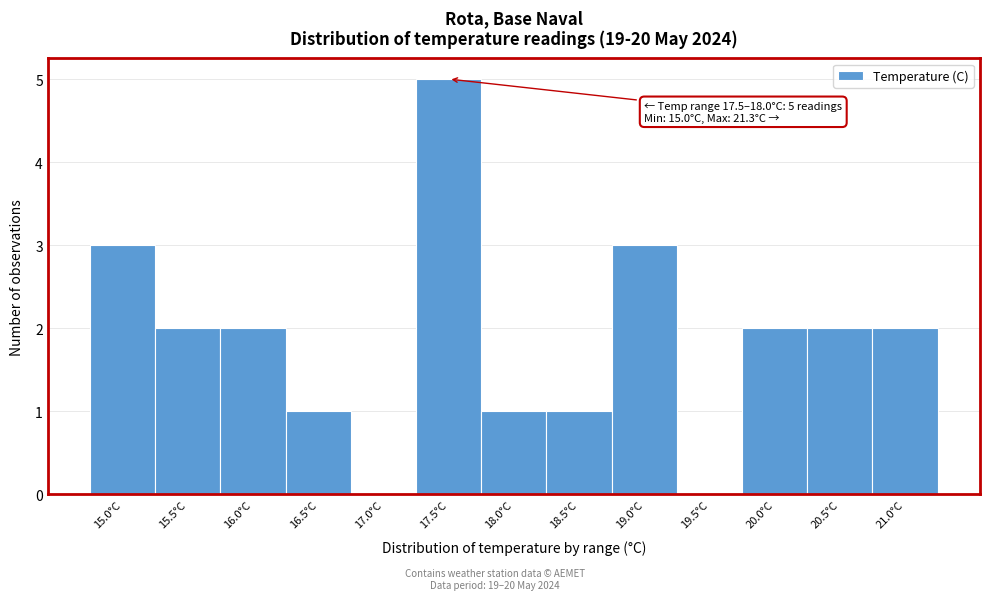

Reading left to right, list all the values displayed in this chart.

15.0°C=3	15.5°C=2	16.0°C=2	16.5°C=1	17.0°C=0	17.5°C=5	18.0°C=1	18.5°C=1	19.0°C=3	19.5°C=0	20.0°C=2	20.5°C=2	21.0°C=2